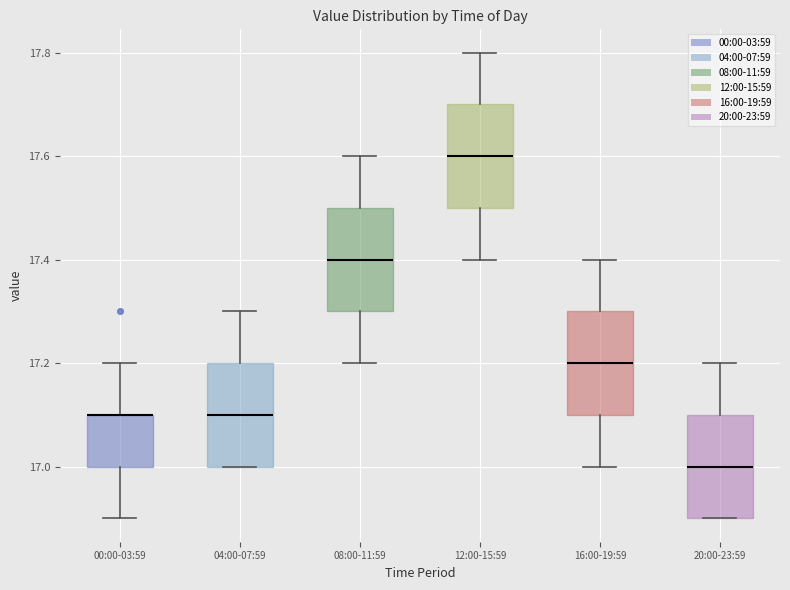

Reading left to right, read every box against the y-axis: the position of its median line, the range the box covers, and the ends of its whiskers. The values are not printed on the chart, so give them approximately, as read against the axis.

00:00-03:59: median 17.1 (drawn on the box's upper edge), box 17.0 to 17.1, whiskers 16.9 to 17.2
04:00-07:59: median 17.1, box 17.0 to 17.2, whiskers 17.0 to 17.3
08:00-11:59: median 17.4, box 17.3 to 17.5, whiskers 17.2 to 17.6
12:00-15:59: median 17.6, box 17.5 to 17.7, whiskers 17.4 to 17.8
16:00-19:59: median 17.2, box 17.1 to 17.3, whiskers 17.0 to 17.4
20:00-23:59: median 17.0, box 16.9 to 17.1, whiskers 16.9 to 17.2